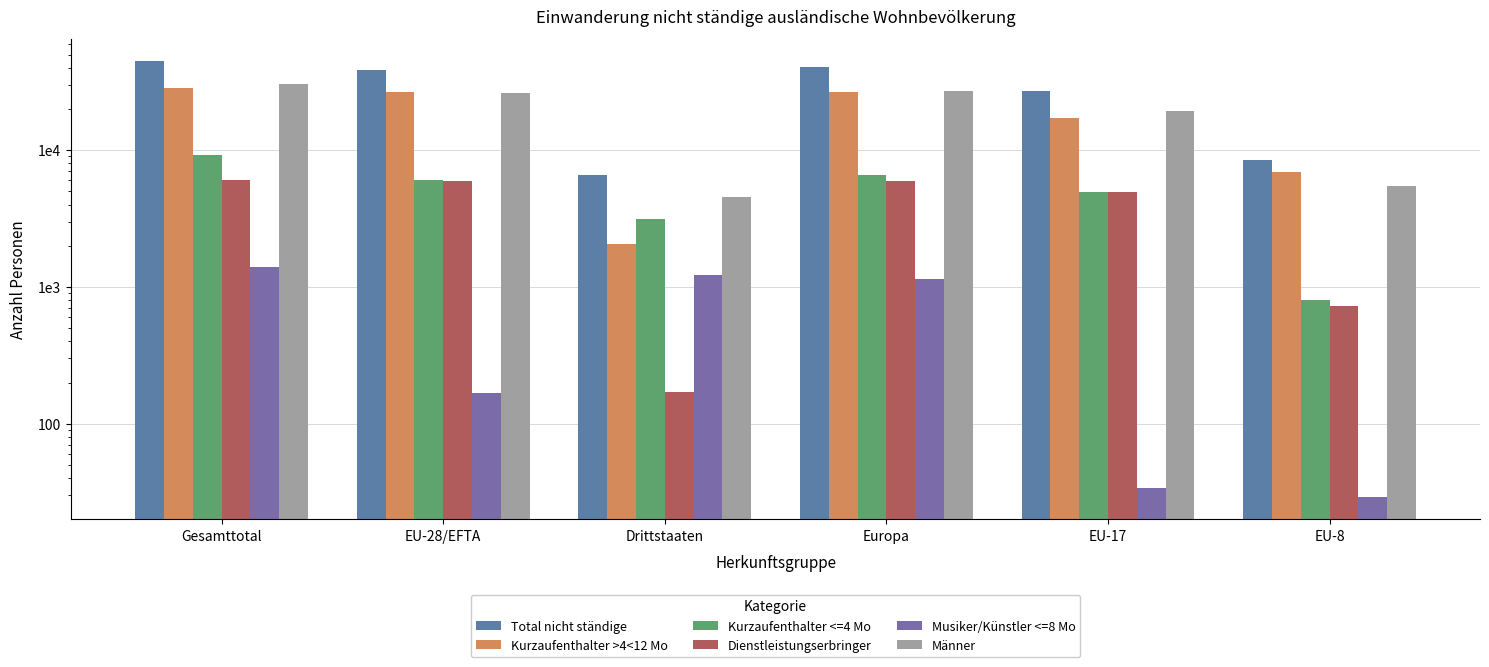

The value of Dienstleistungserbringer at Drittstaaten is 170. True or false?

True